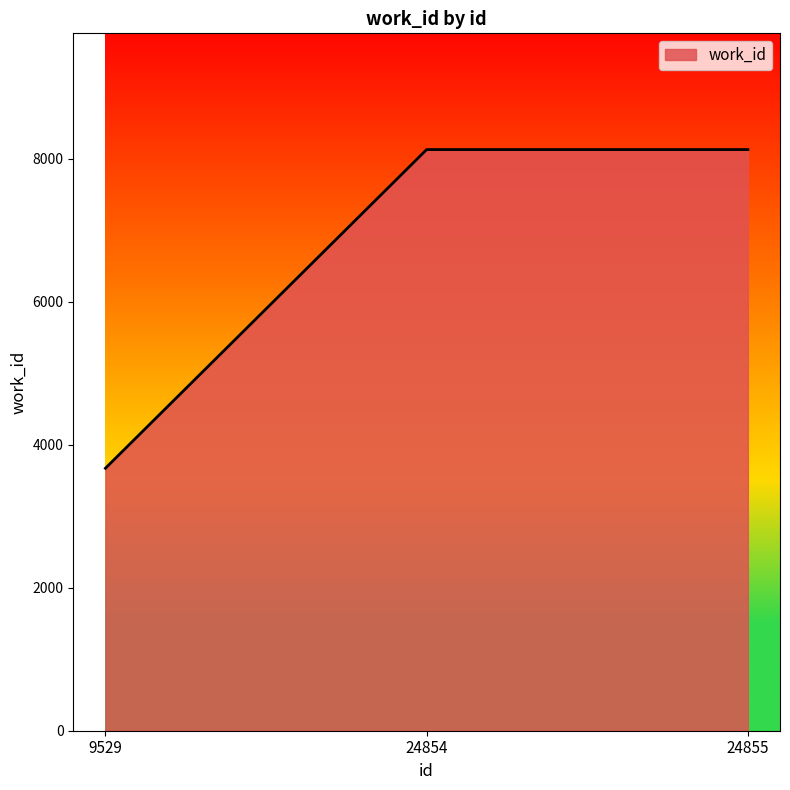

At which category does the chart reach its minimum across all series?

9529